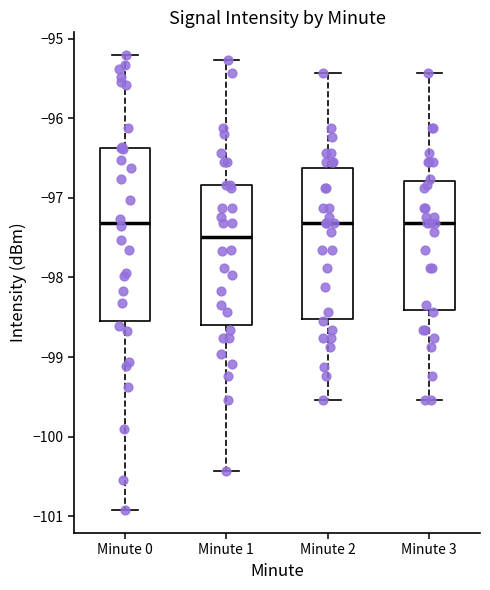

Where is the lower edge of the box for Minute 1 on the y-axis? The values are not printed on the chart, so give them approximately, as read against the axis.

-98.6